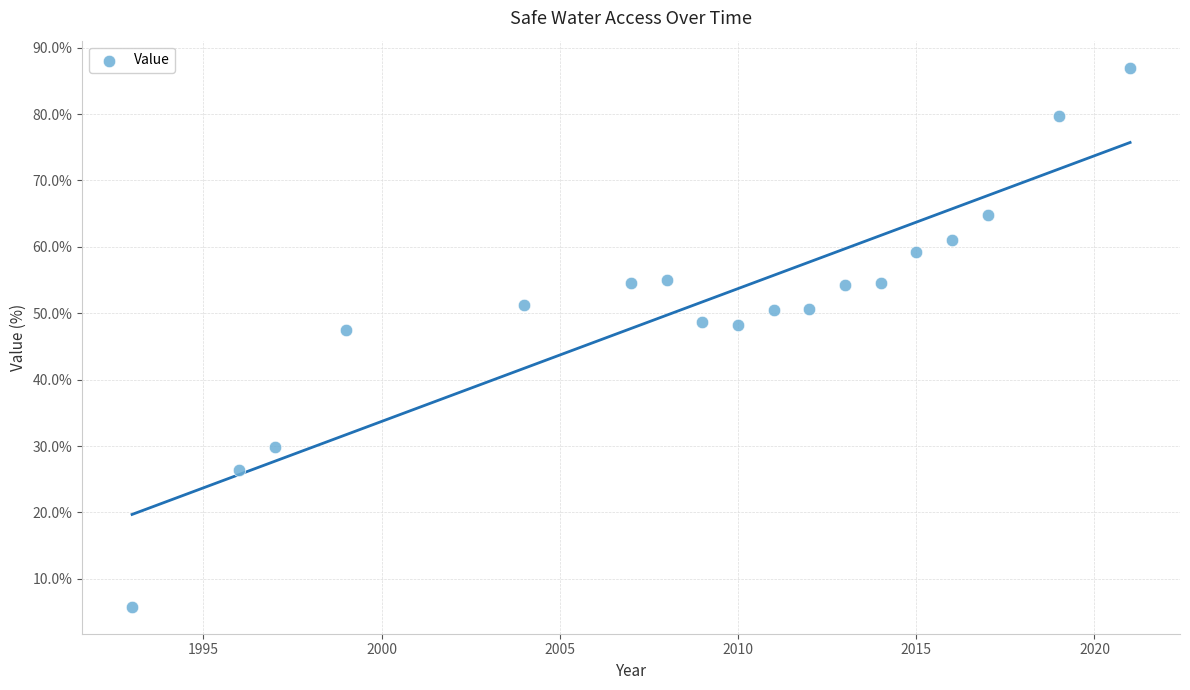

What is the range of X values (max minus min)?

28.0